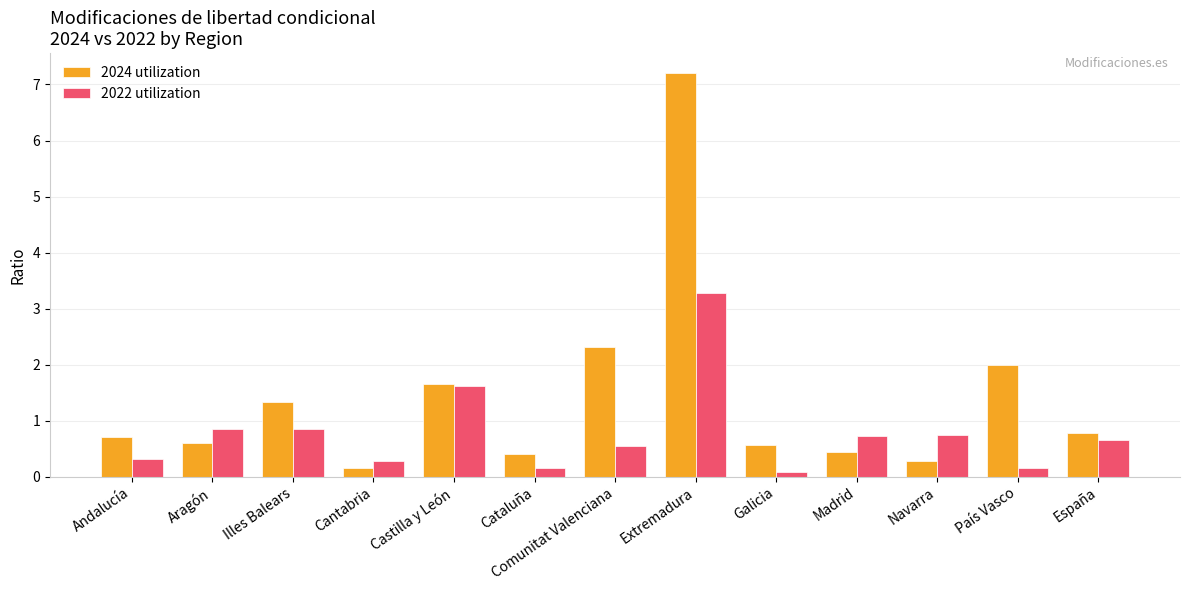

True or false: 2024 utilization has a value of 0.5 at España.

False